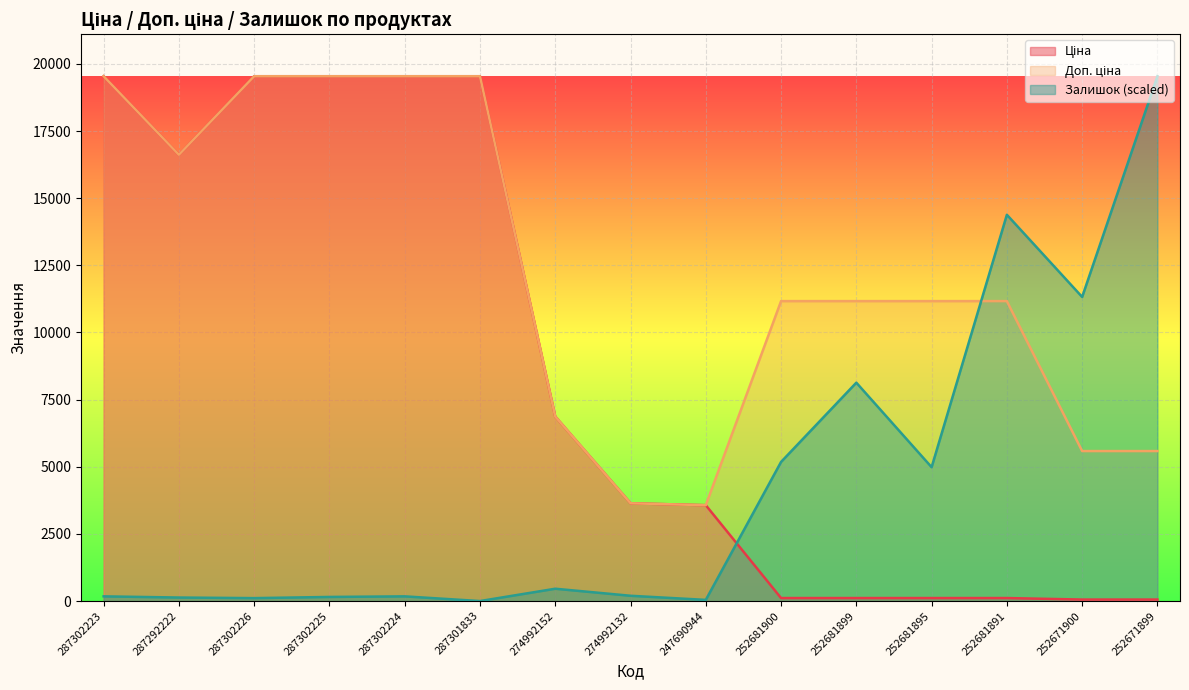

At which category does Доп. ціна reach its first local valley?

287292222